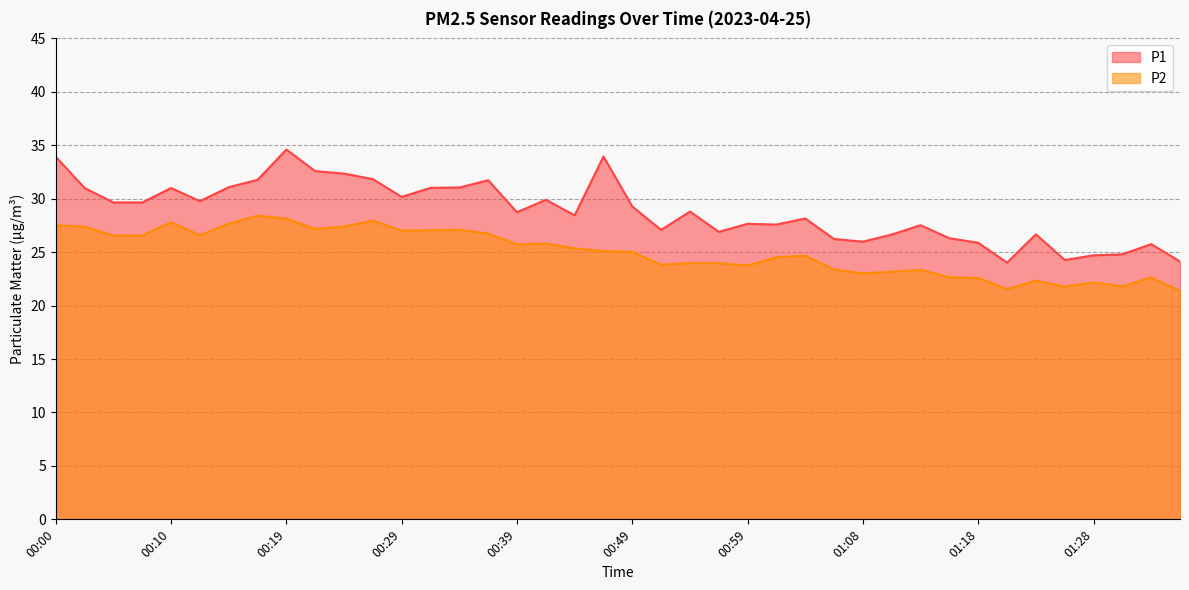

What is the label of the 35th point from the left?

01:23